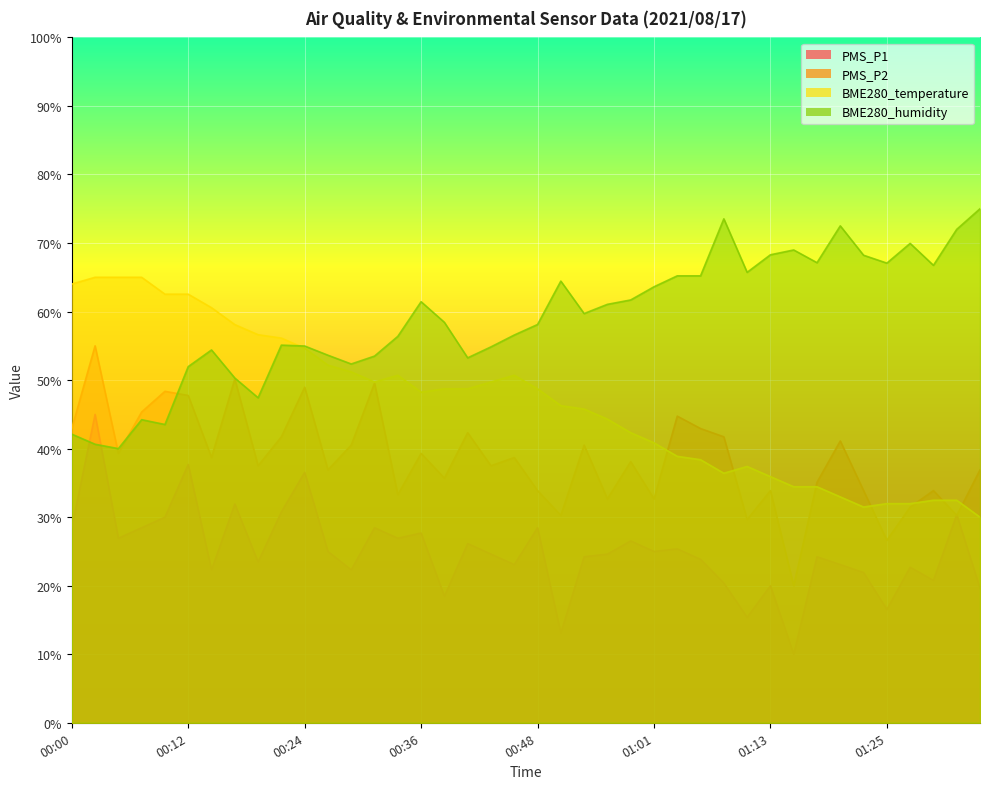

Between 00:41 and 01:18, which series saw the biggest shift?

BME280_temperature